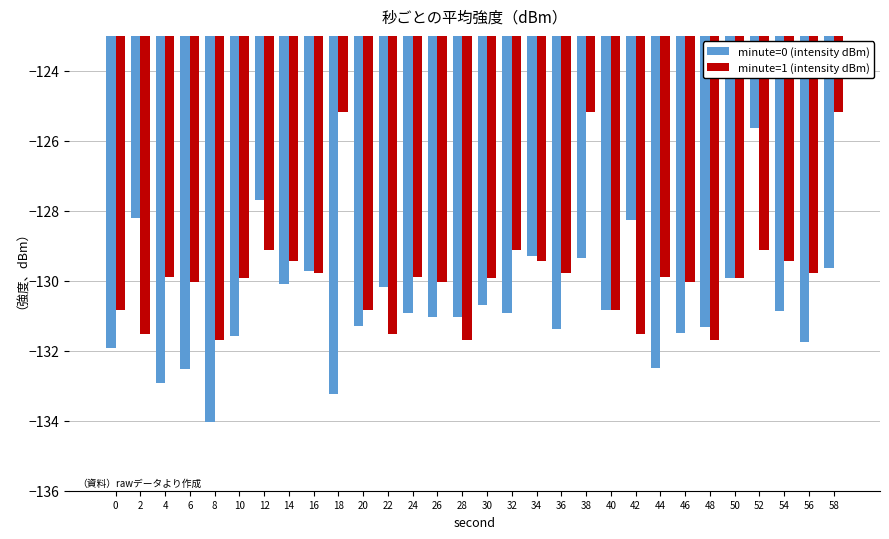

How many values in the minute=0 (intensity dBm) series exceed -130?

9